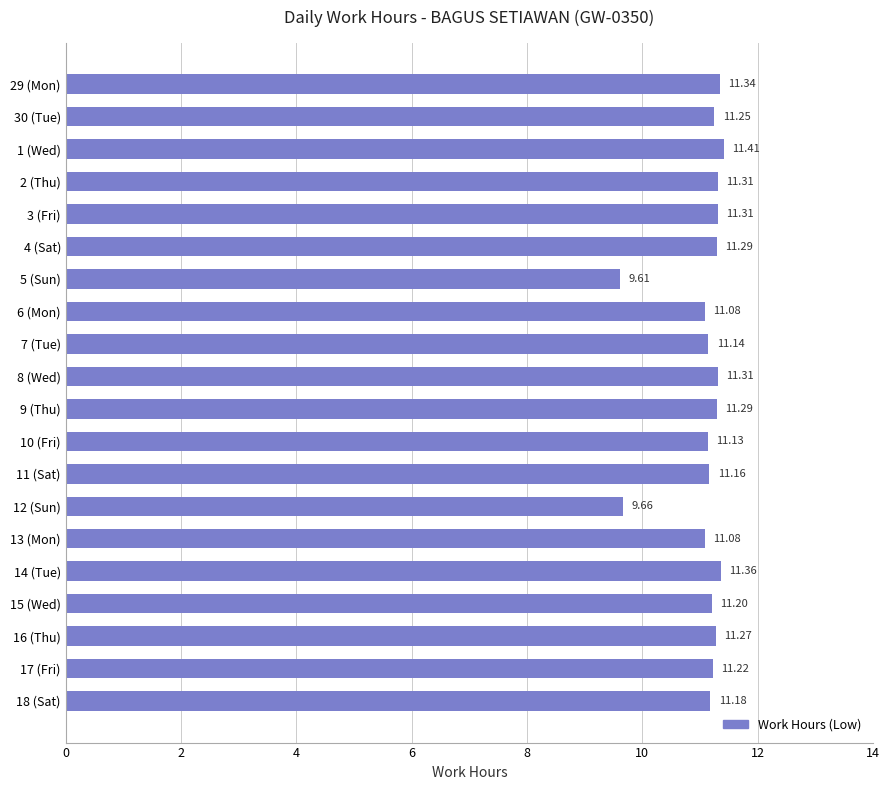

What is the greatest value displayed?

11.4